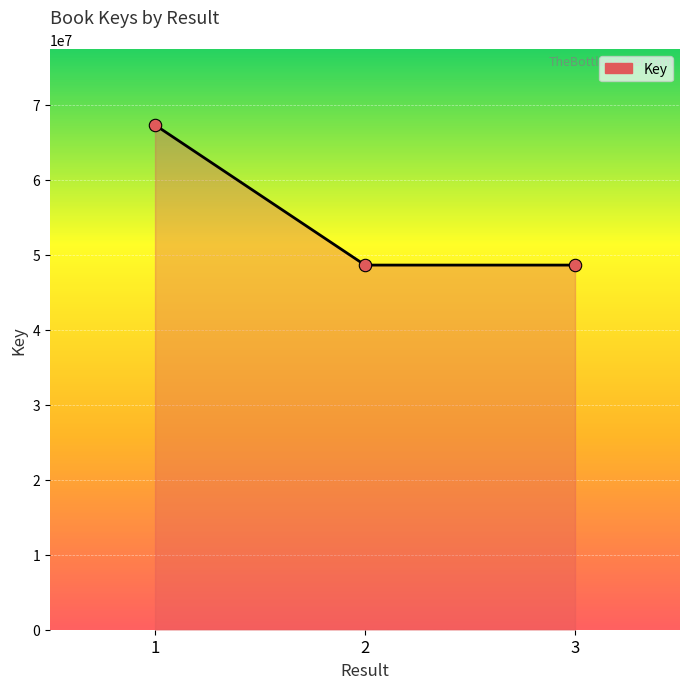

What is the change in value from 1 to 2?

-18683145